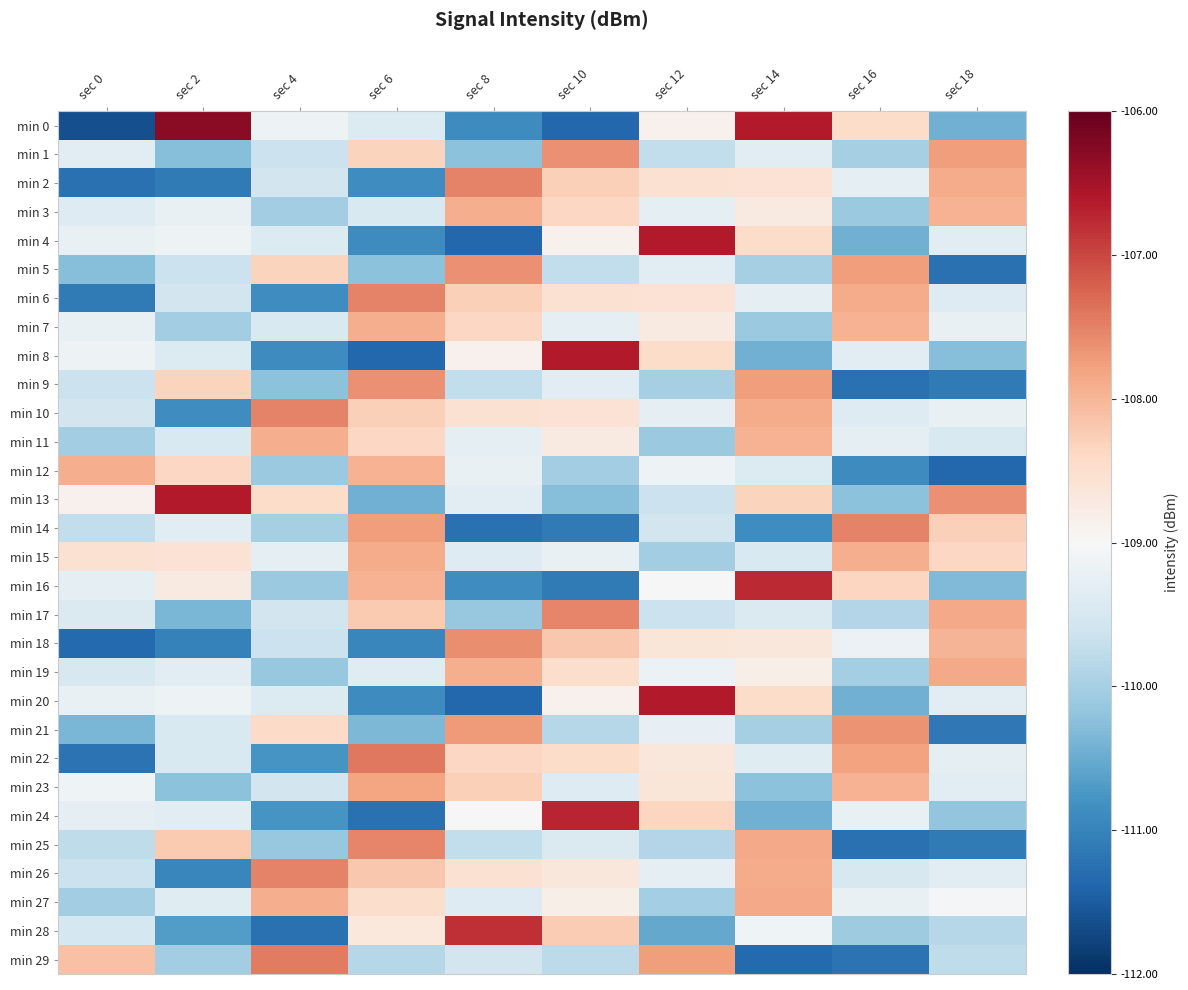

What is the difference between the highest and lowest values at sec 18?

3.7